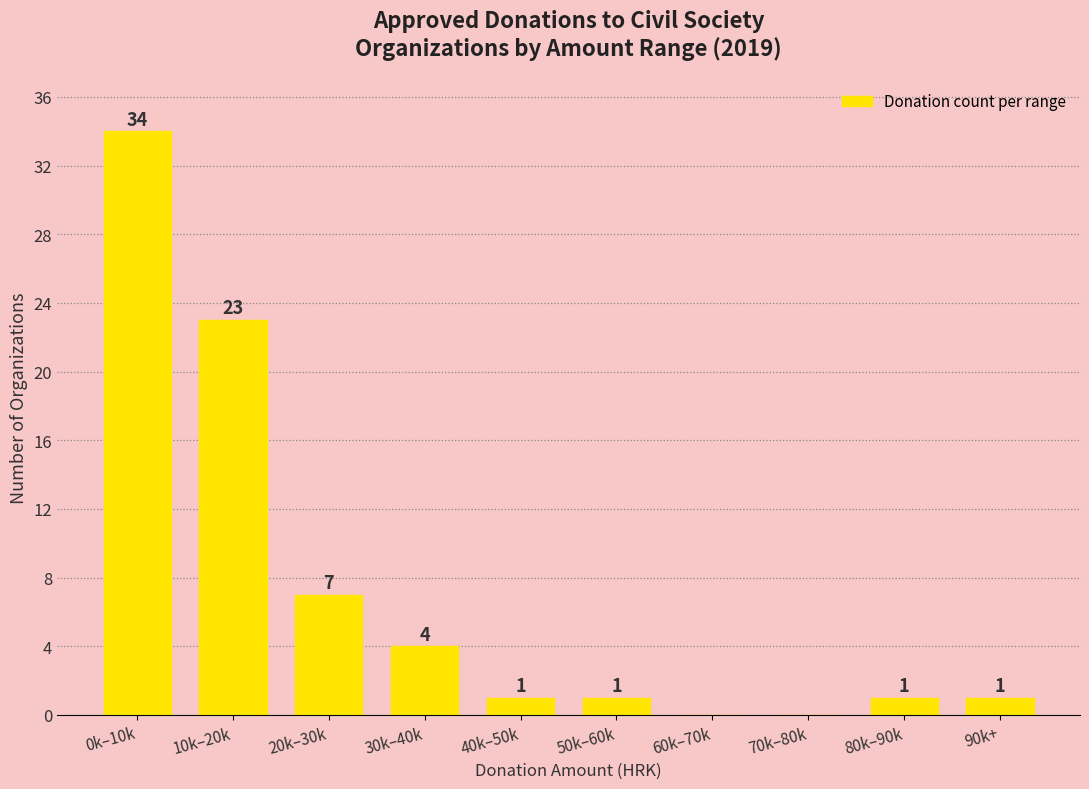

Reading right to left, list all the values displayed in this chart.

90k+=1	80k–90k=1	70k–80k=0	60k–70k=0	50k–60k=1	40k–50k=1	30k–40k=4	20k–30k=7	10k–20k=23	0k–10k=34